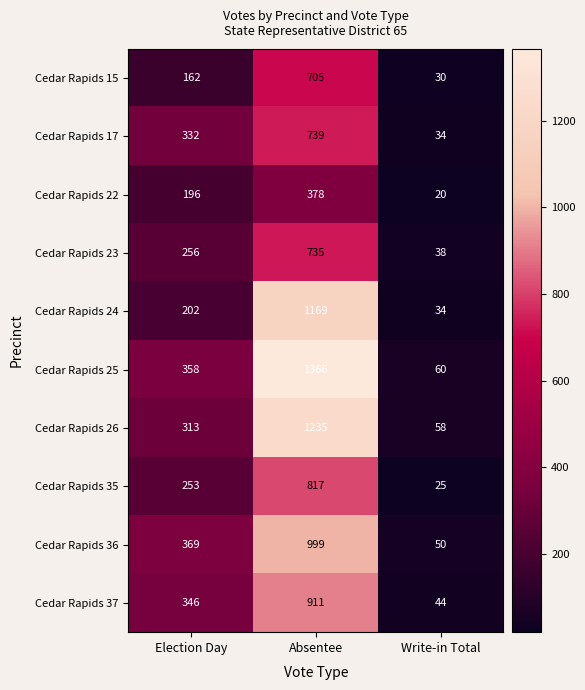

Which category has the highest value across all series?

Absentee